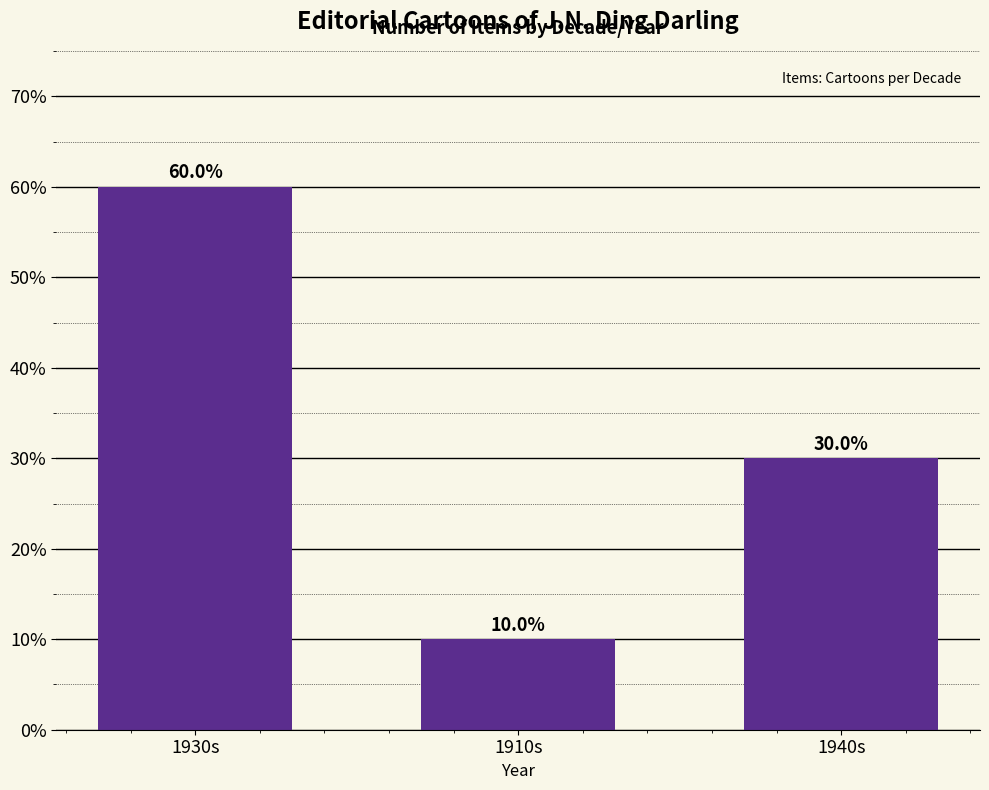

What is the ratio of the value at 1930s to the value at 1910s?

6.0